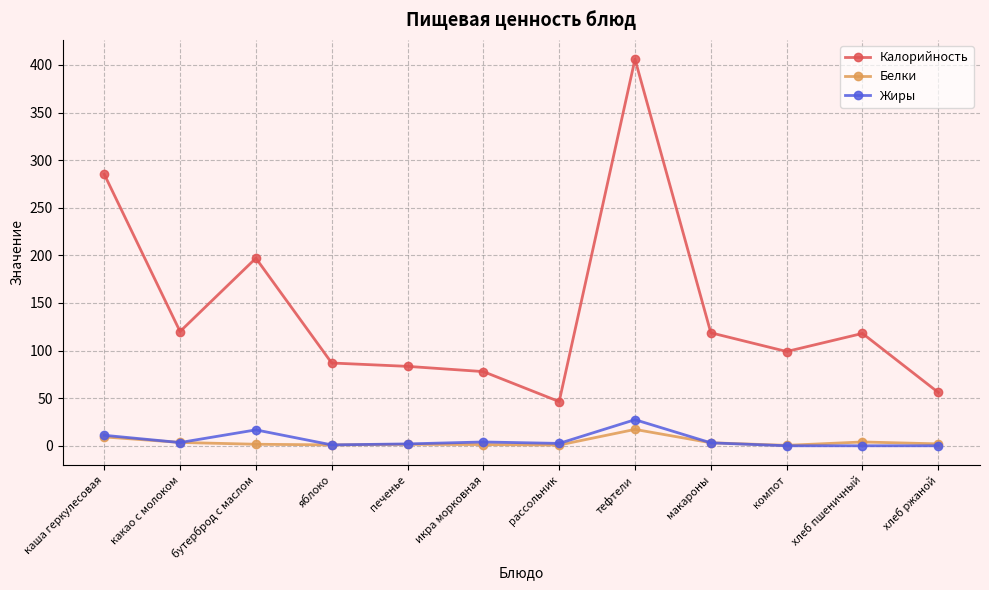

What is the label of the 6th point from the left?

икра морковная